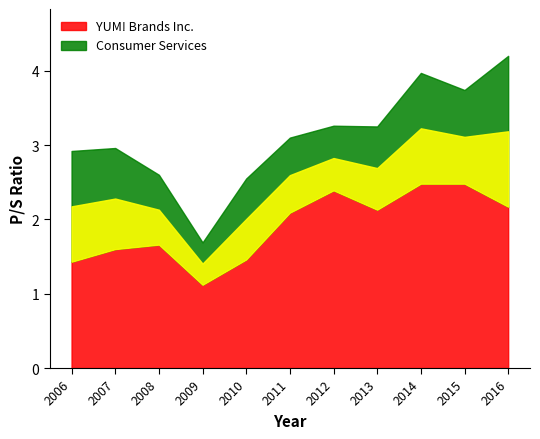

How many data points in Consumer Services are above 3?

6